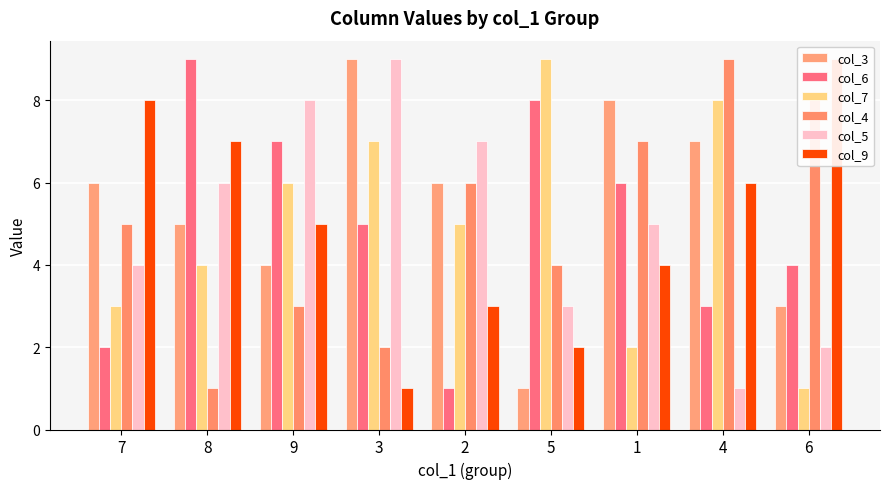

What is the total value across all series at 8?

32